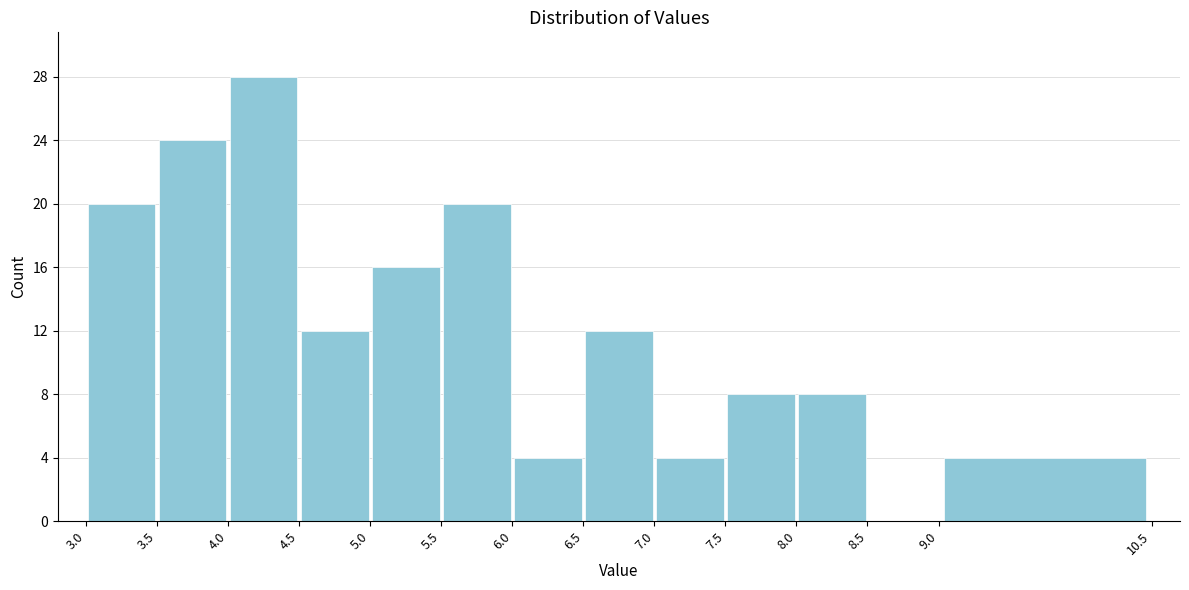

Reading left to right, transcribe this chart: for each bar, give the range it covers on the x-axis and its height. The values are not printed on the chart, so give them approximately, as read against the axis.

3.0 to 3.5: 20
3.5 to 4.0: 24
4.0 to 4.5: 28
4.5 to 5.0: 12
5.0 to 5.5: 16
5.5 to 6.0: 20
6.0 to 6.5: 4
6.5 to 7.0: 12
7.0 to 7.5: 4
7.5 to 8.0: 8
8.0 to 8.5: 8
8.5 to 9.0: 0
9.0 to 10.5: 4